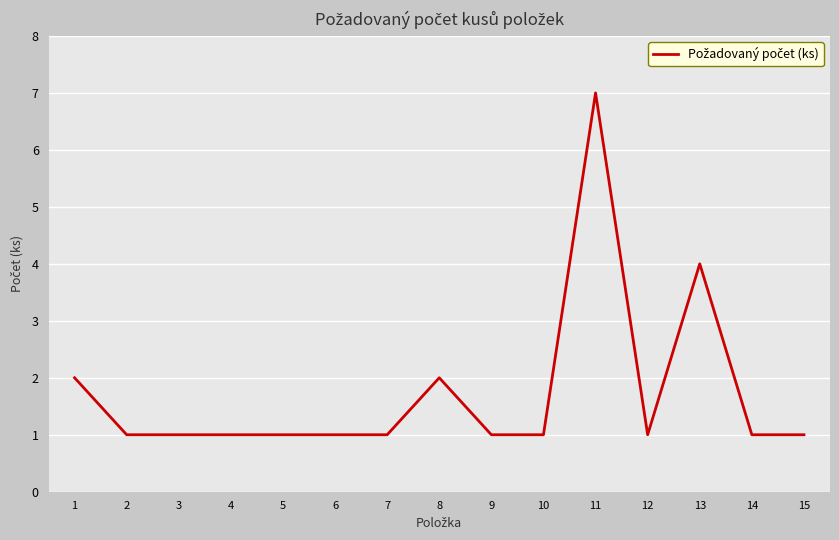

At which category does the chart reach its peak across all series?

11